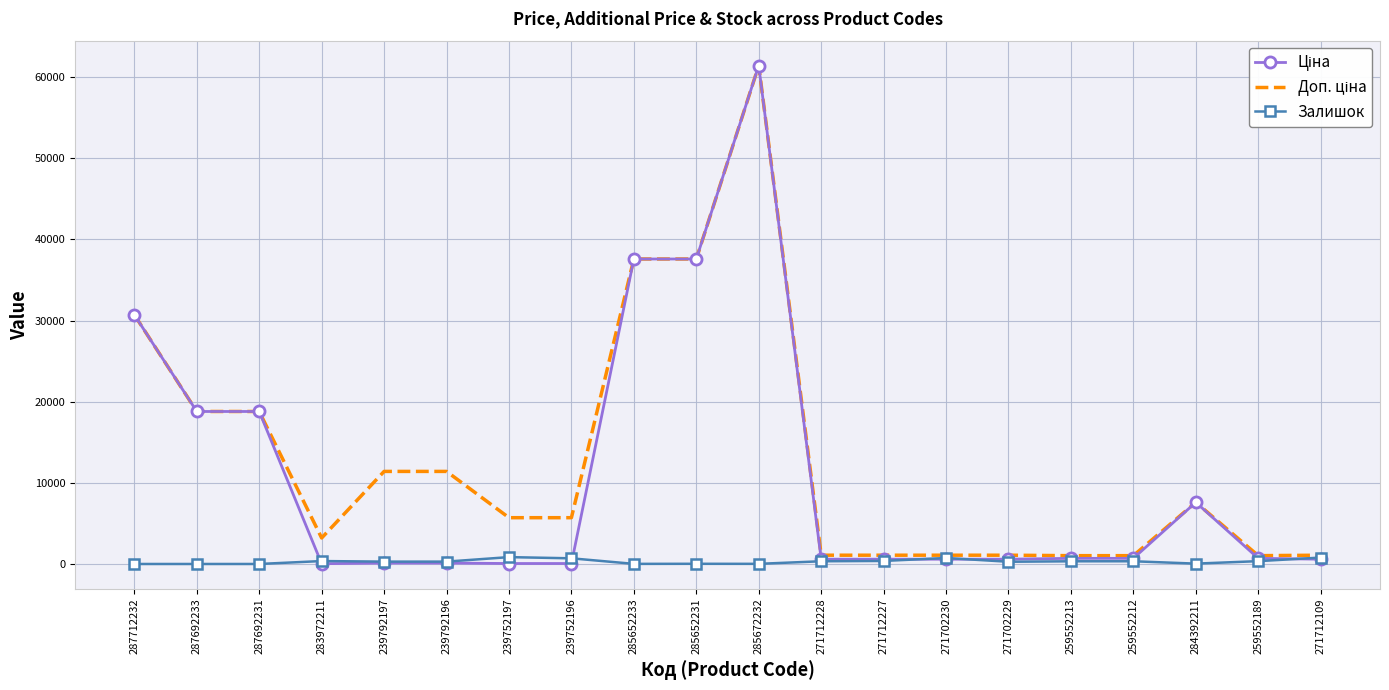

At which category is the sum across all series the highest?

285672232